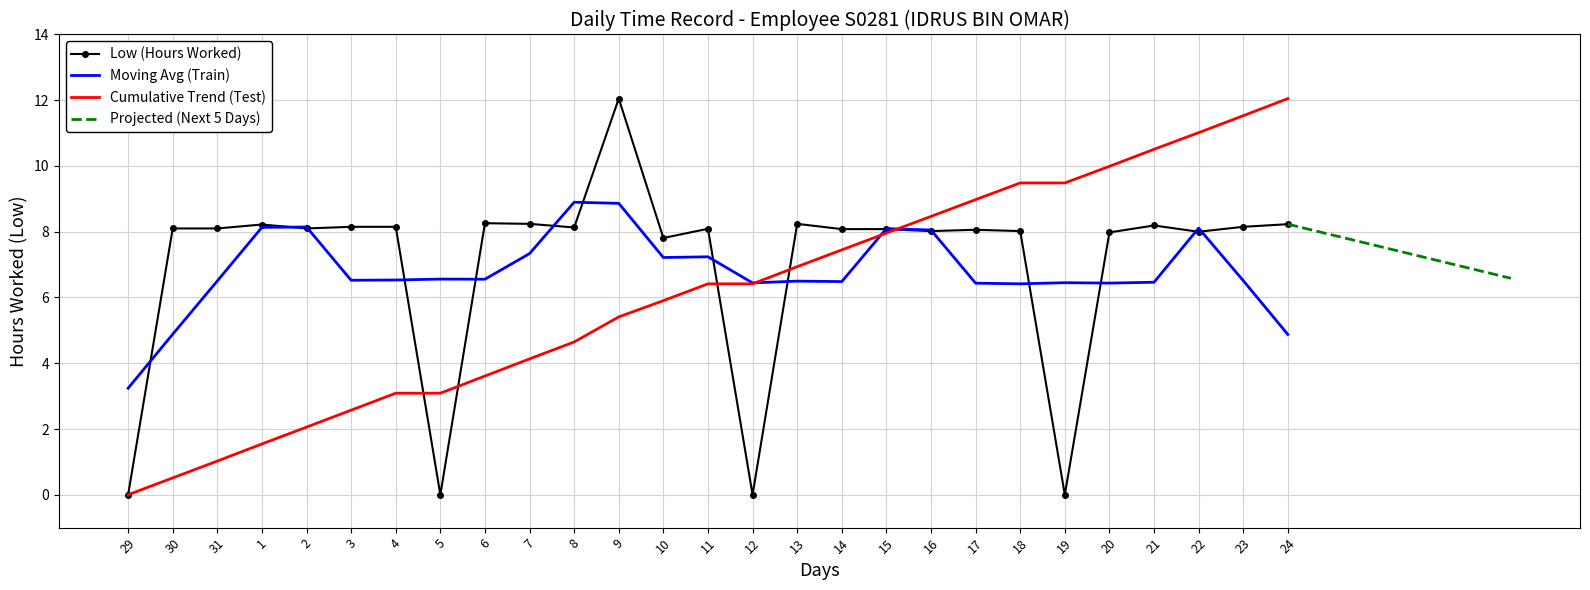

What is the difference between the maximum and second lowest values?

12.1